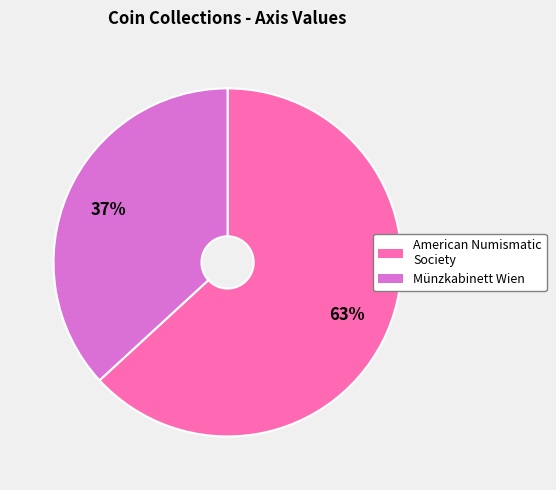

Count the number of slices in the pie.

2